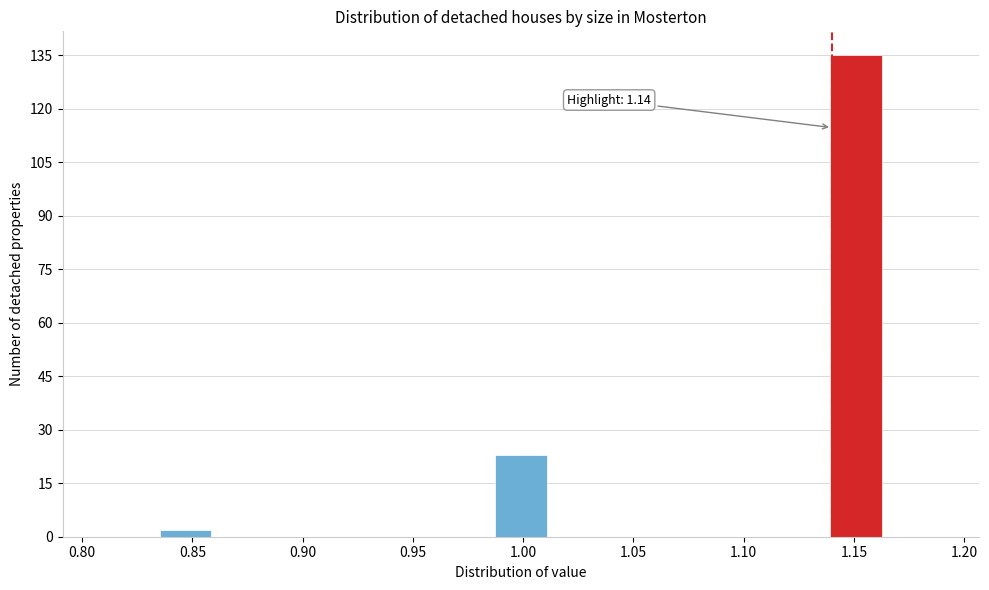

Over which range of the x-axis is the bar tallest?

1.140 to 1.165